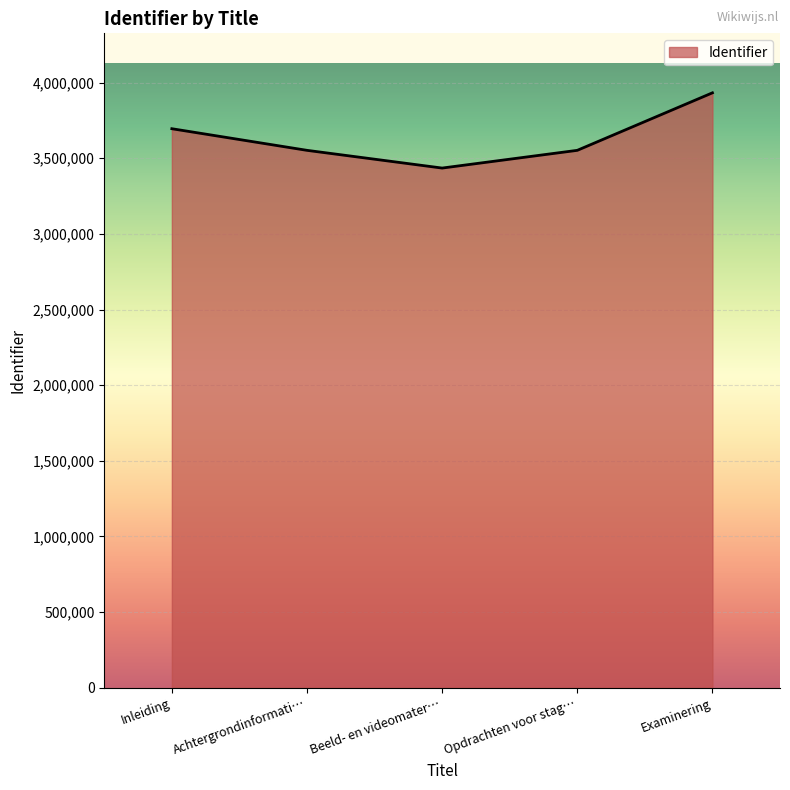

True or false: there are more than 2 points higher than both neighbors.

False